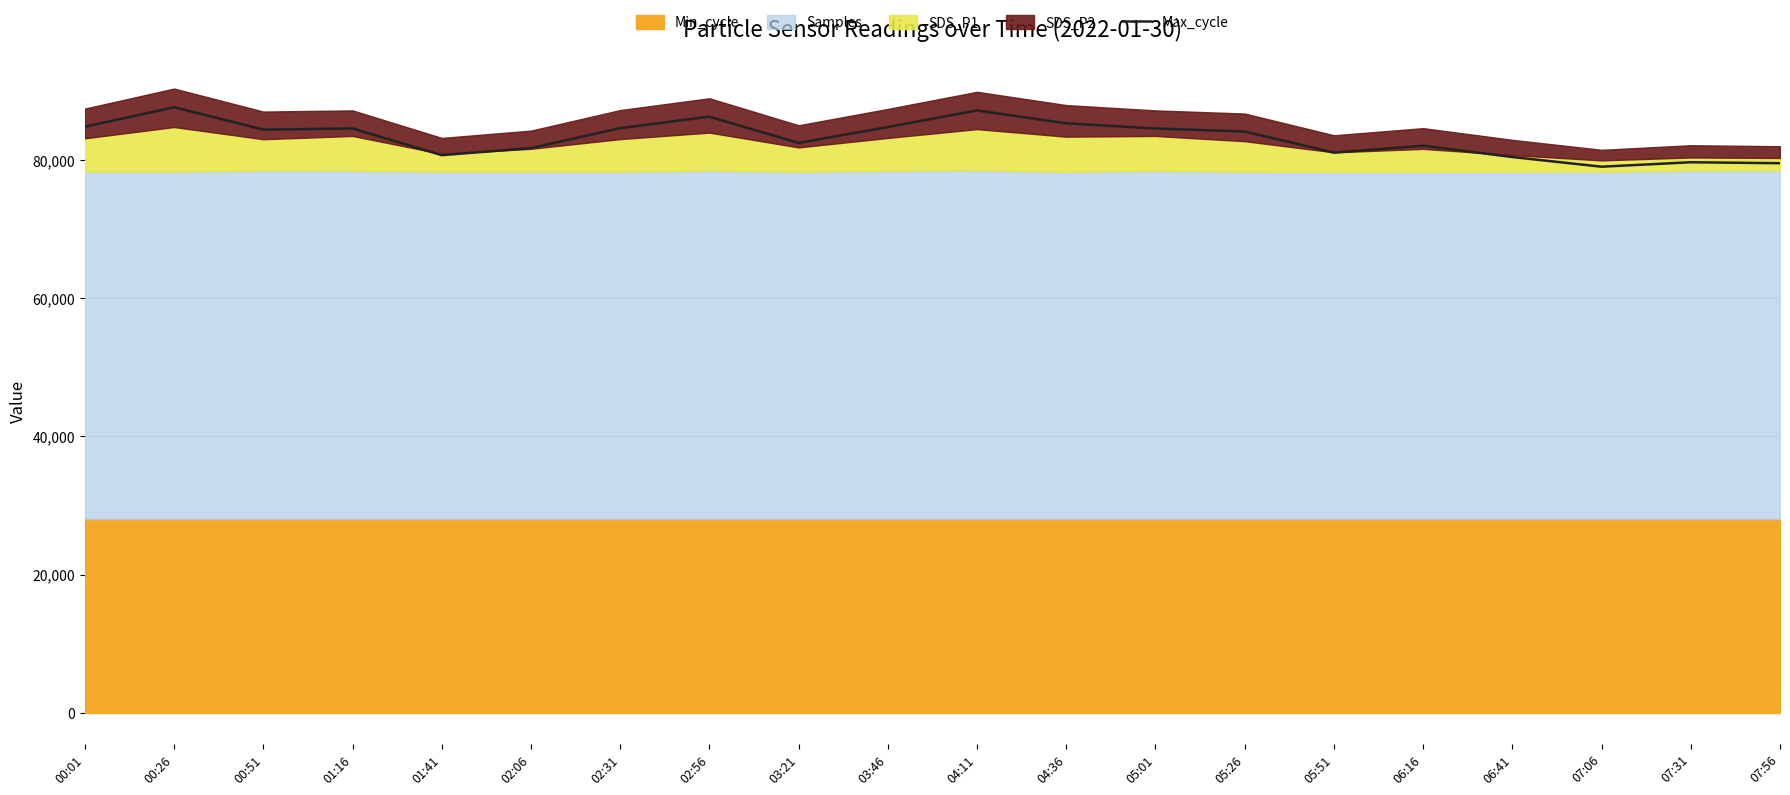

What is the lowest value of the Max_cycle series?

79027.0